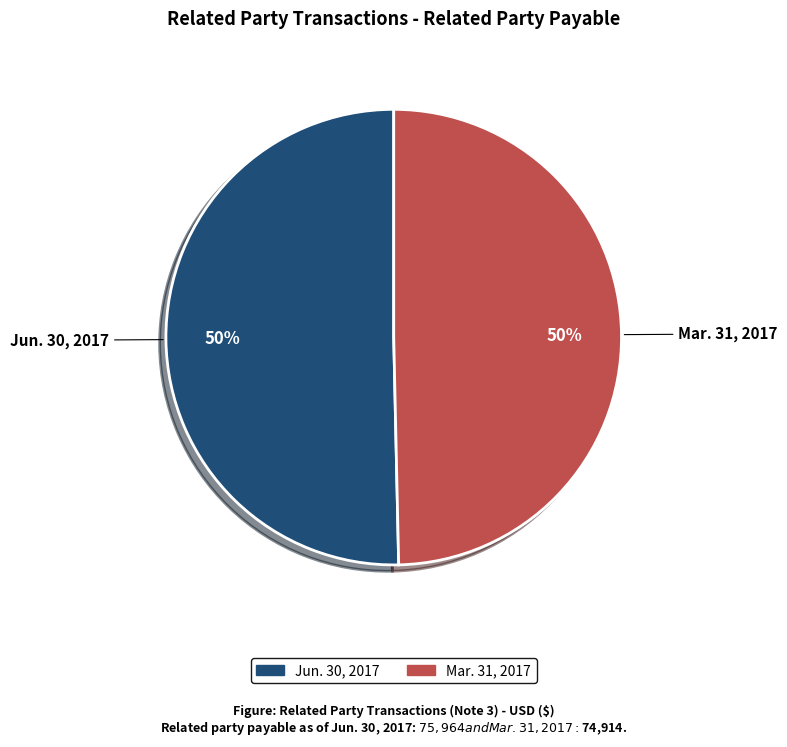

Combined, do Mar. 31, 2017 and Jun. 30, 2017 account for over 50%?

Yes